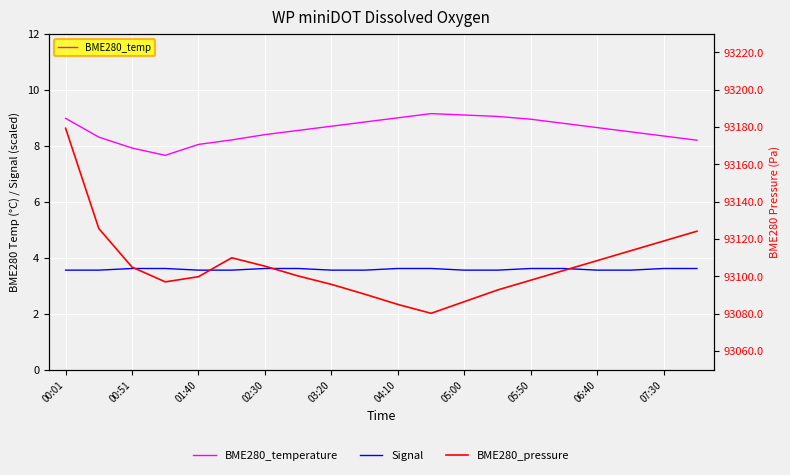

What is the label of the 20th point from the right?

00:01